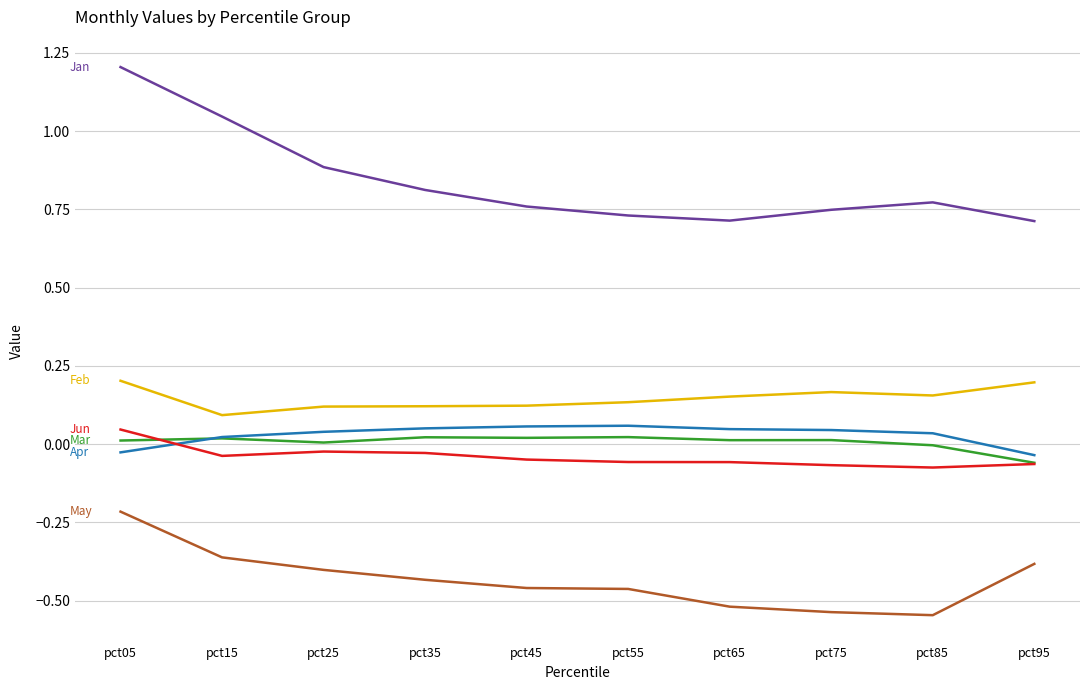

At which category is the sum across all series the highest?

pct05